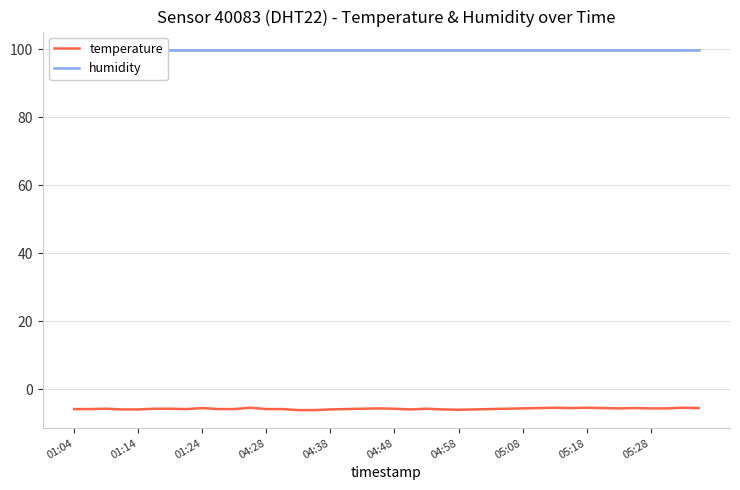

What is the spread (max minus min) of values at 26?

105.8